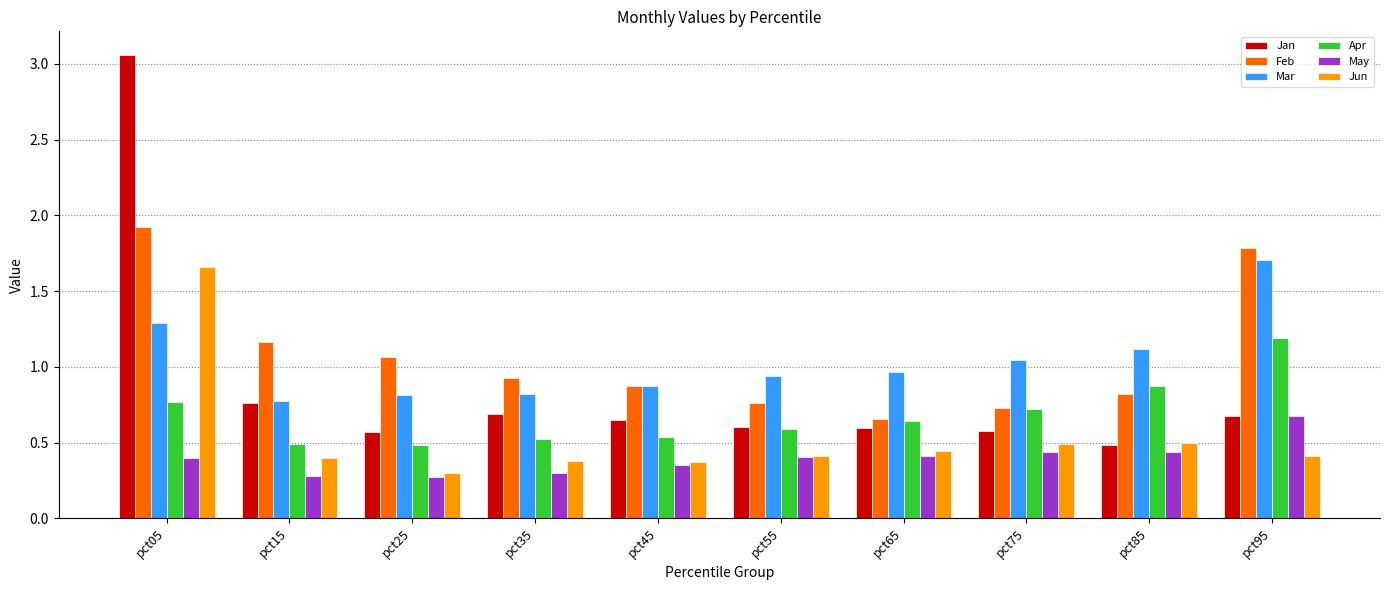

How many May values are between 0 and 1?

10